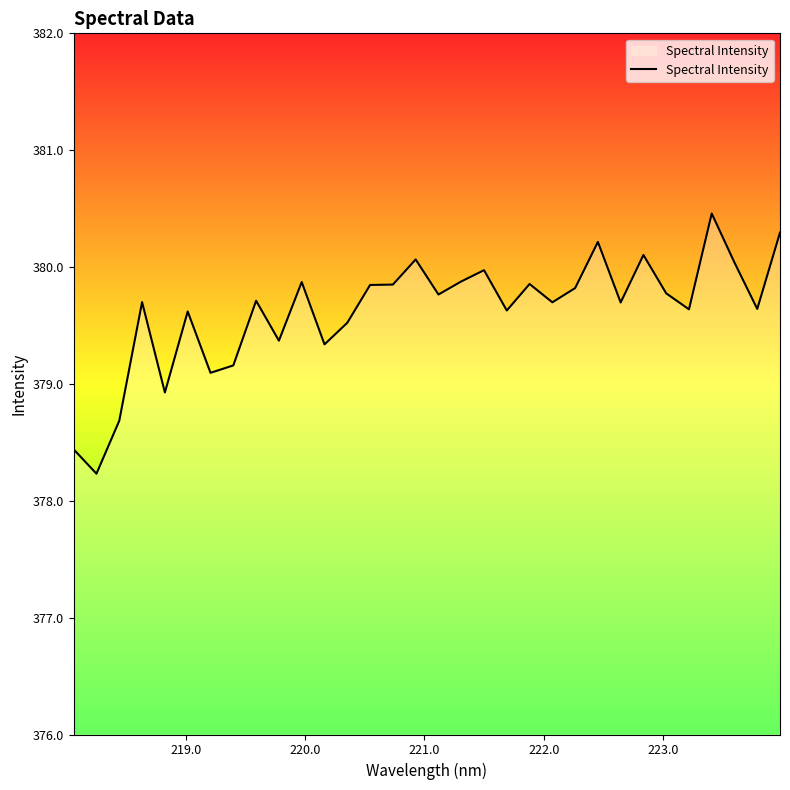

What is the minimum value shown in the chart?

378.2